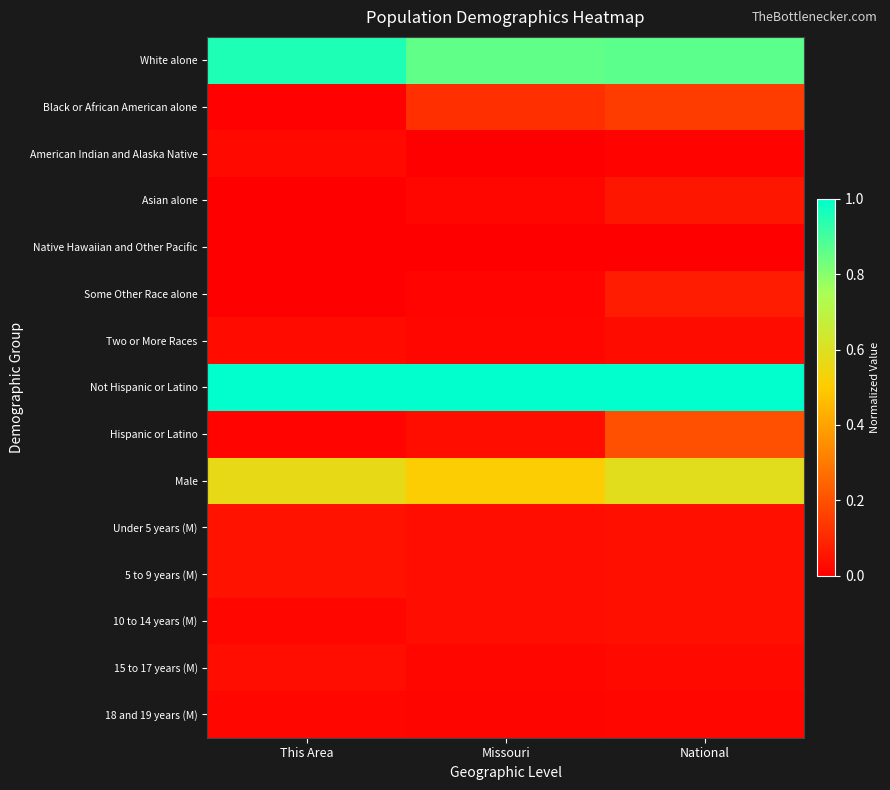

Reading left to right, what are all the values shown in this chart?

White alone: This Area=1.0	Missouri=0.9	National=0.9
Black or African American alone: This Area=0.0	Missouri=0.1	National=0.1
American Indian and Alaska Native: This Area=0.0	Missouri=0.0	National=0.0
Asian alone: This Area=0.0	Missouri=0.0	National=0.1
Native Hawaiian and Other Pacific: This Area=0.0	Missouri=0.0	National=0.0
Some Other Race alone: This Area=0.0	Missouri=0.0	National=0.1
Two or More Races: This Area=0.0	Missouri=0.0	National=0.0
Not Hispanic or Latino: This Area=1.0	Missouri=1.0	National=1.0
Hispanic or Latino: This Area=0.0	Missouri=0.0	National=0.2
Male: This Area=0.6	Missouri=0.5	National=0.6
Under 5 years (M): This Area=0.1	Missouri=0.0	National=0.0
5 to 9 years (M): This Area=0.1	Missouri=0.0	National=0.0
10 to 14 years (M): This Area=0.0	Missouri=0.0	National=0.0
15 to 17 years (M): This Area=0.0	Missouri=0.0	National=0.0
18 and 19 years (M): This Area=0.0	Missouri=0.0	National=0.0